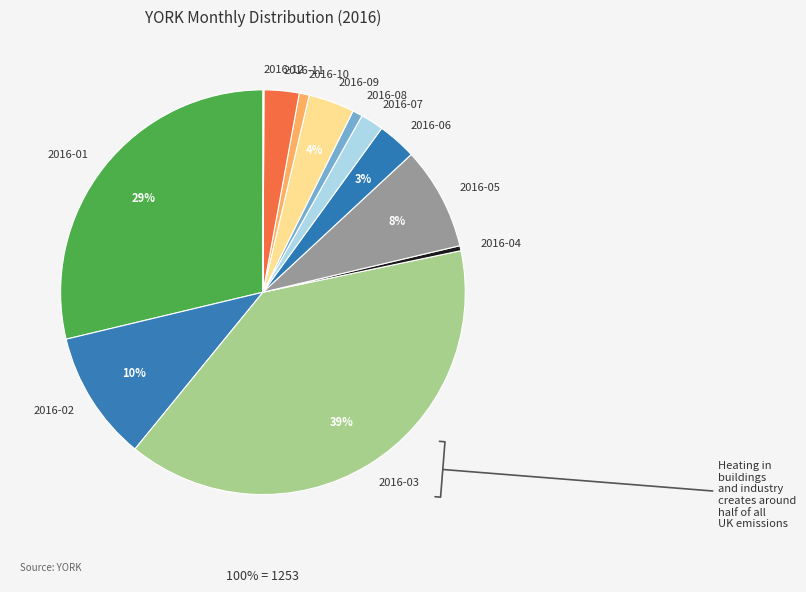

Which has a higher value, 2016-02 or 2016-10?

2016-02